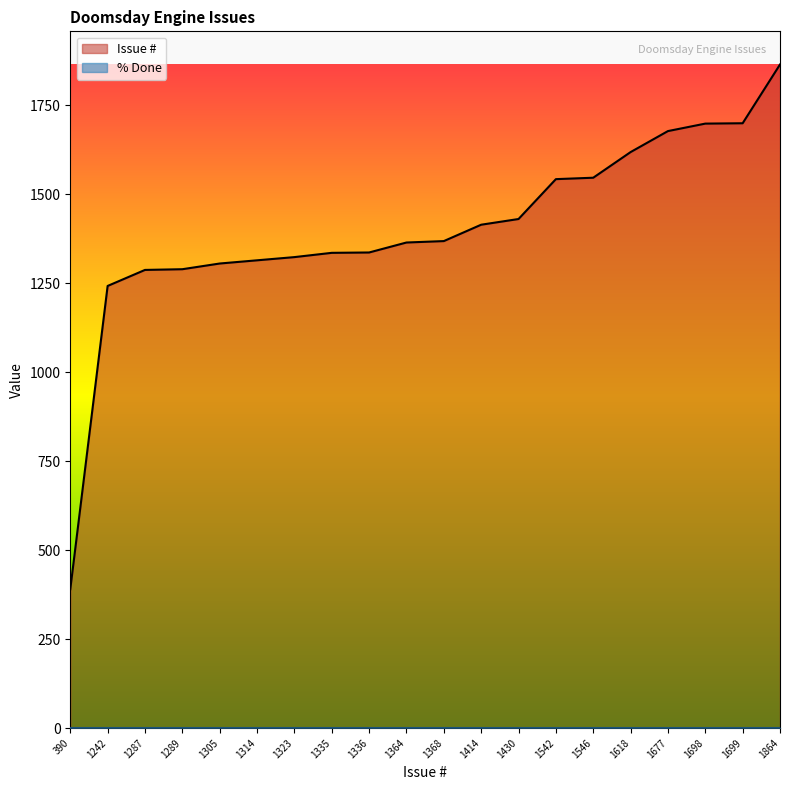

The chart shows a value of 1305 at 1305. True or false?

True